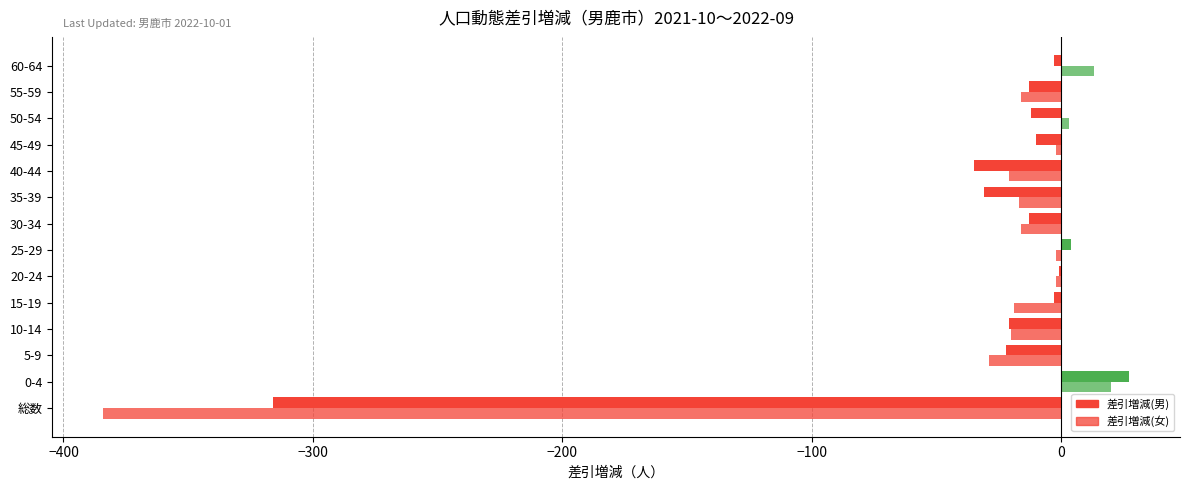

Count the number of categories in the chart.

14